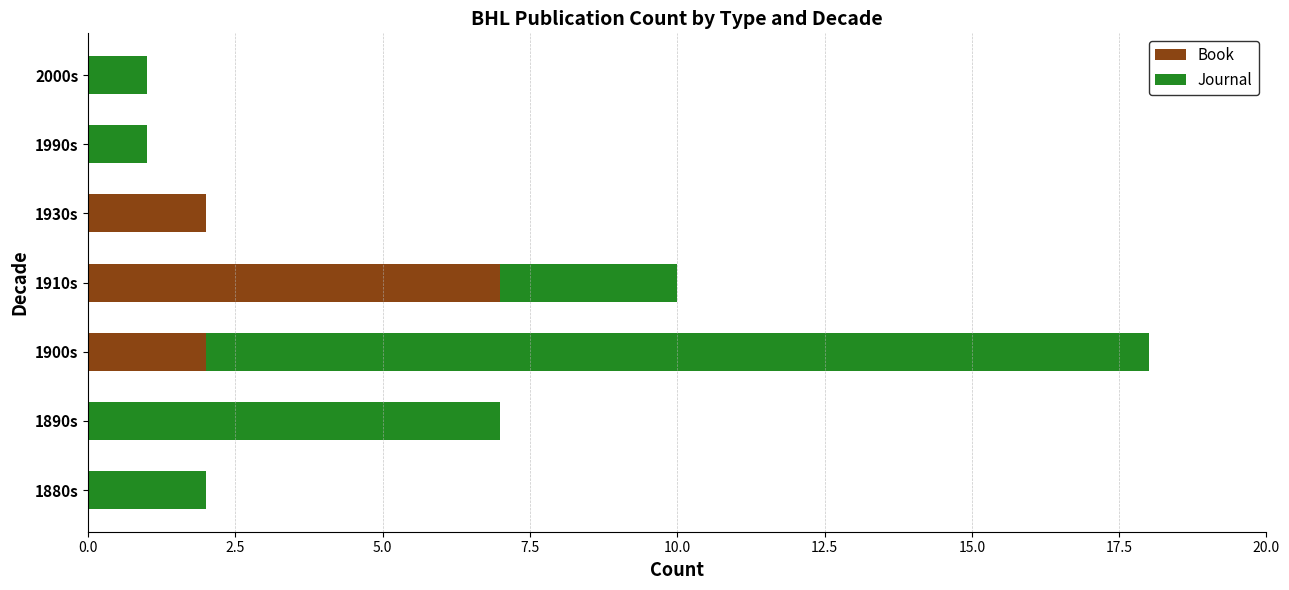

The value of Book at 1910s is 10. True or false?

False